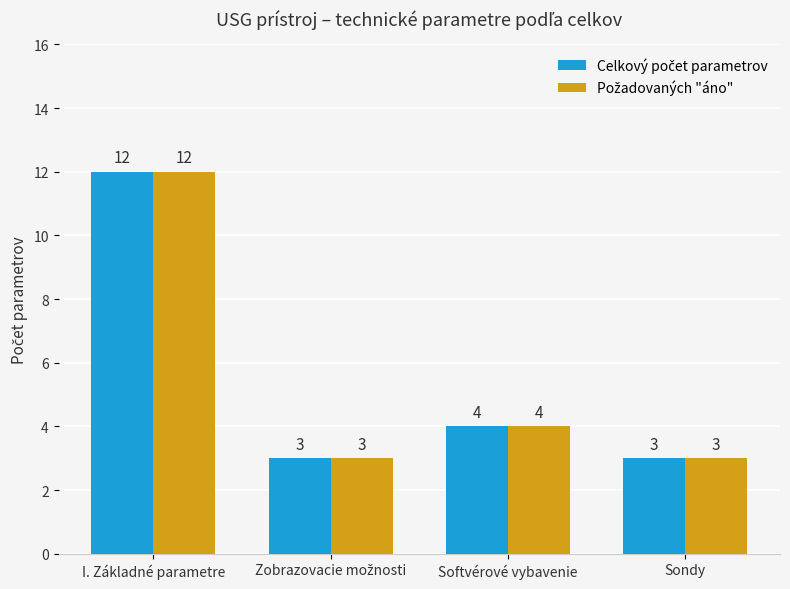

What is the smallest value displayed?

3